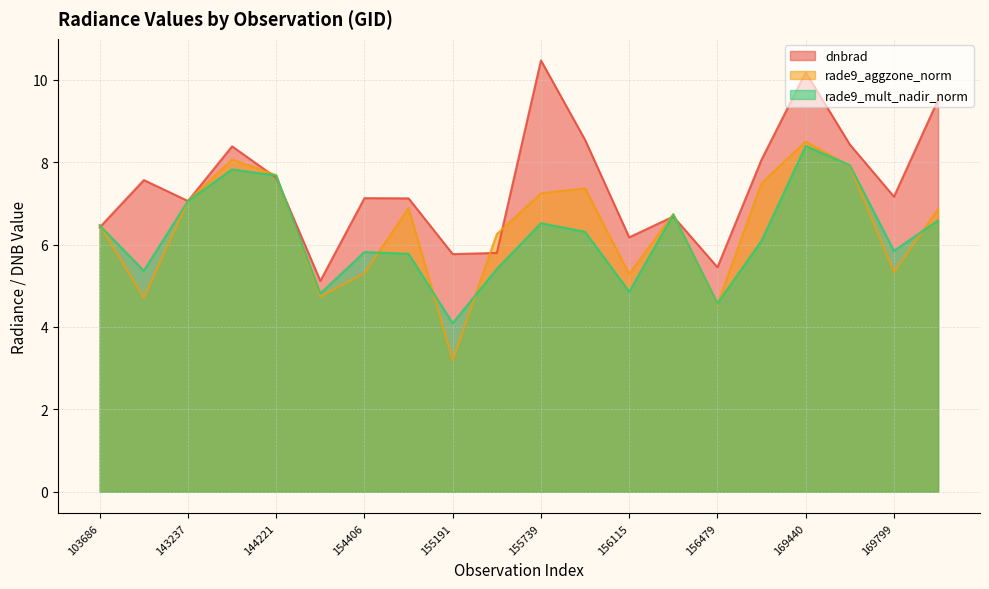

What is the total value across all series at 156479?

14.6